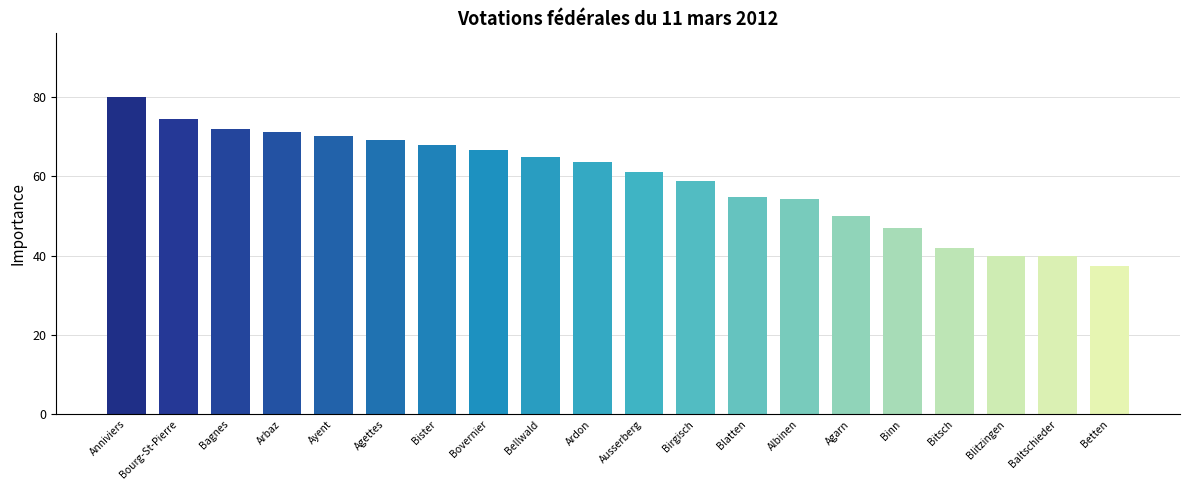

How many data points does each series have?

20